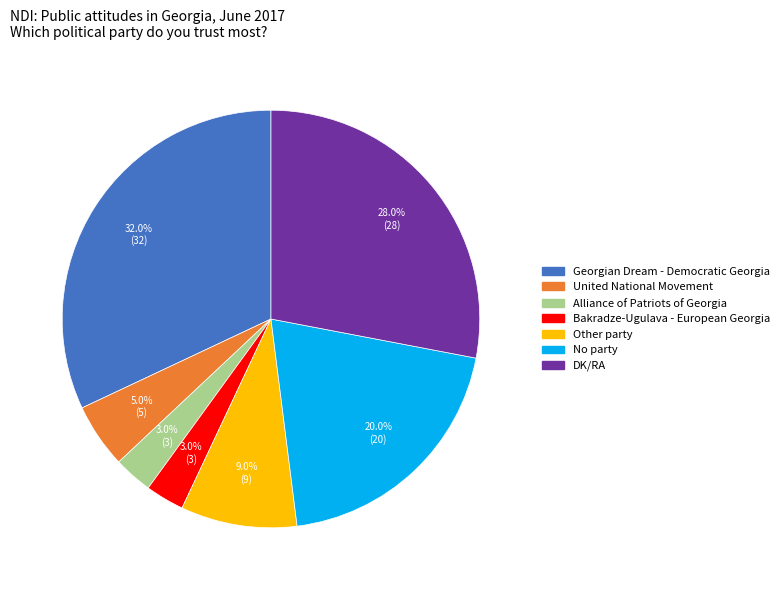

How many slices are in this pie chart?

7